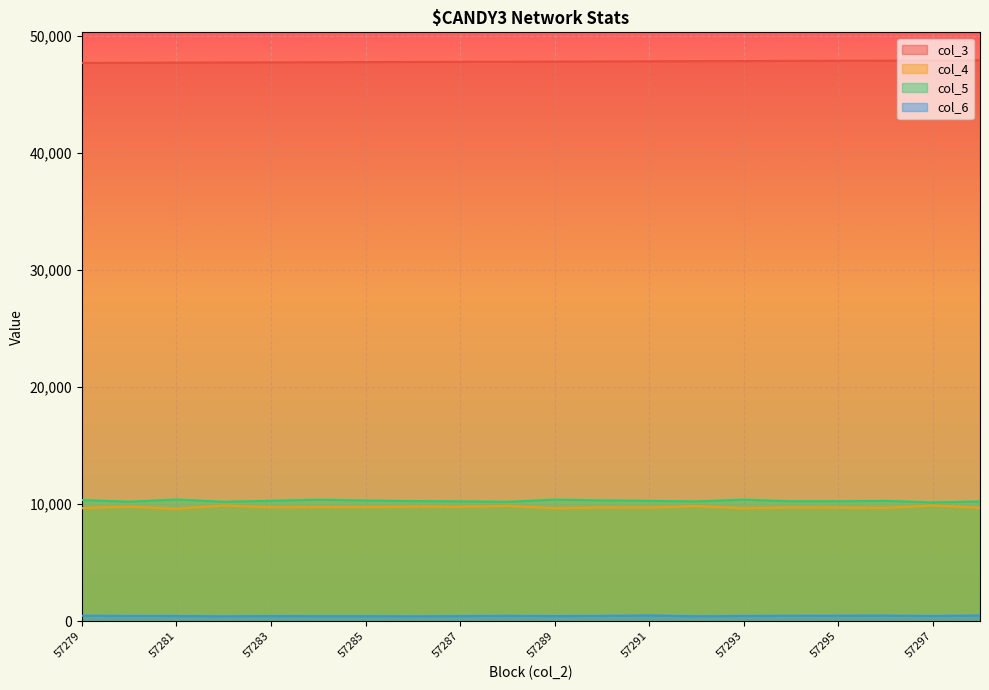

True or false: col_3 has a value of 72133 at 57284.

False